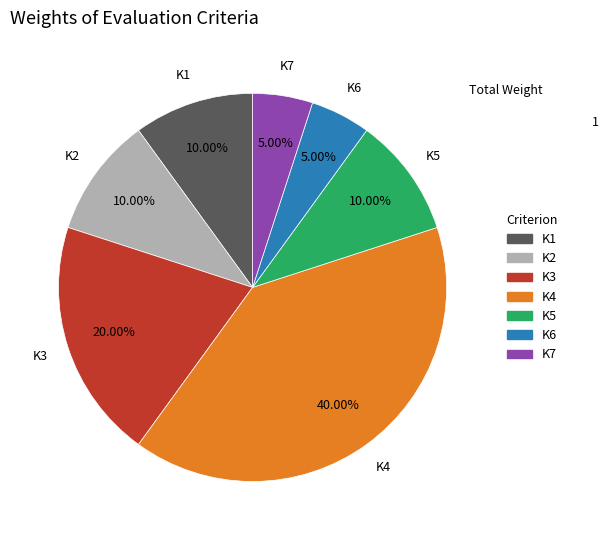

To the nearest percent, what is the average slice percentage?

14%